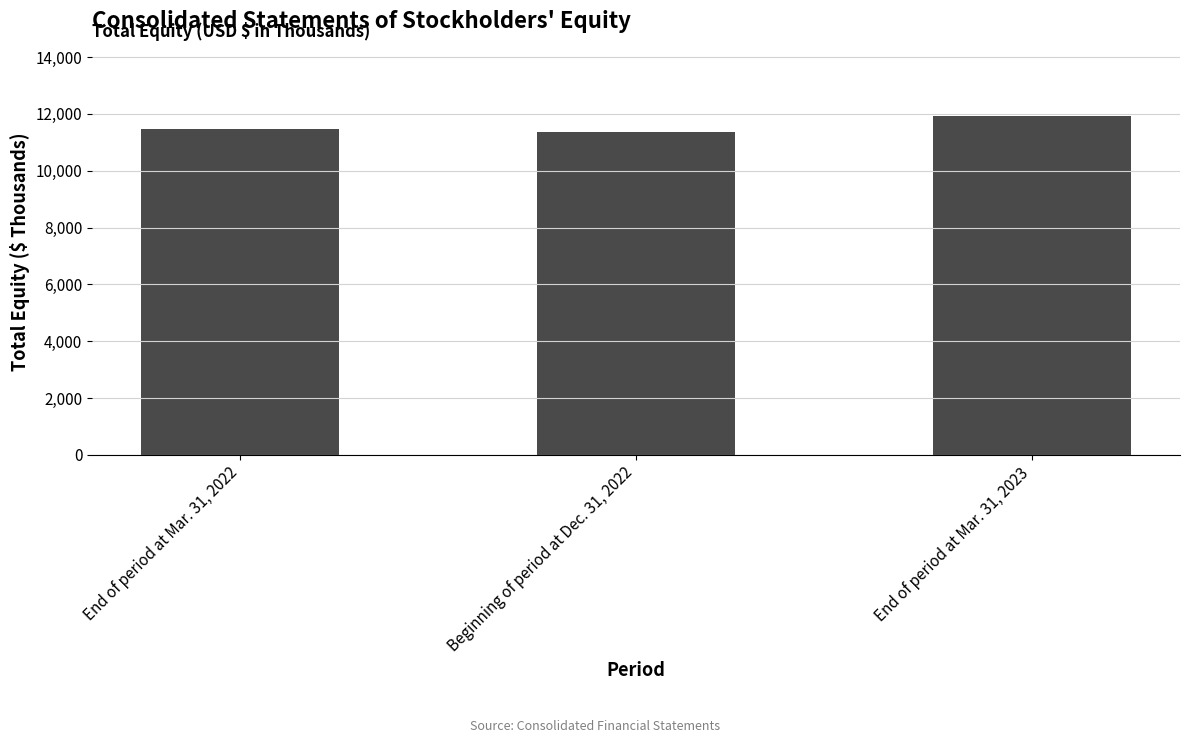

What is the change in value from End of period at Mar. 31, 2022 to End of period at Mar. 31, 2023?

+430263